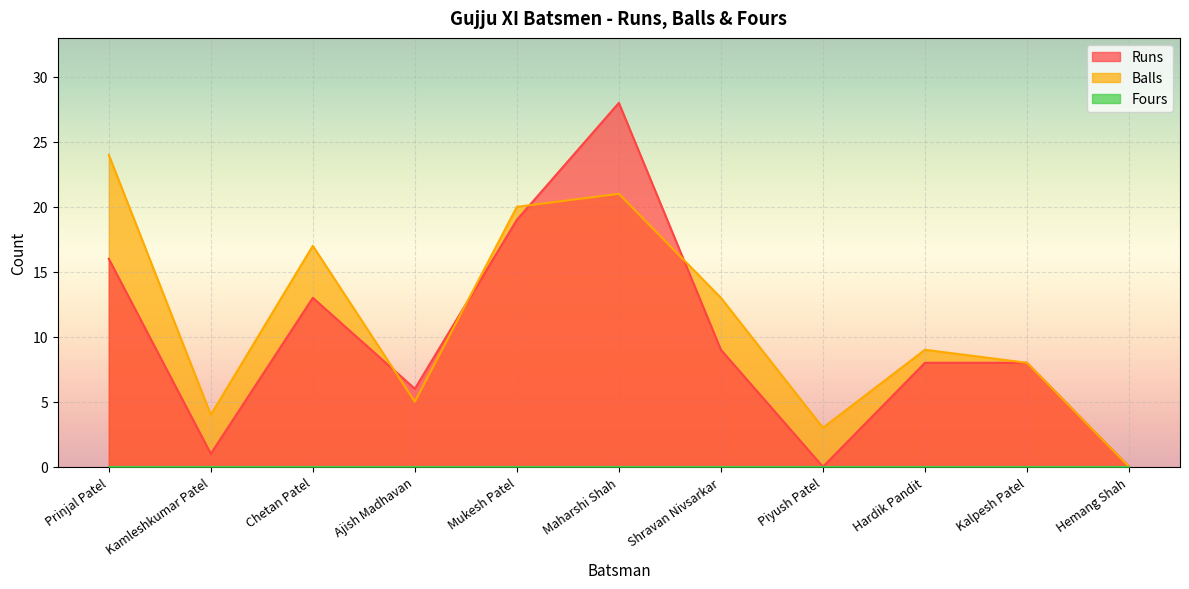

What is the total value across all series at Kalpesh Patel?

16